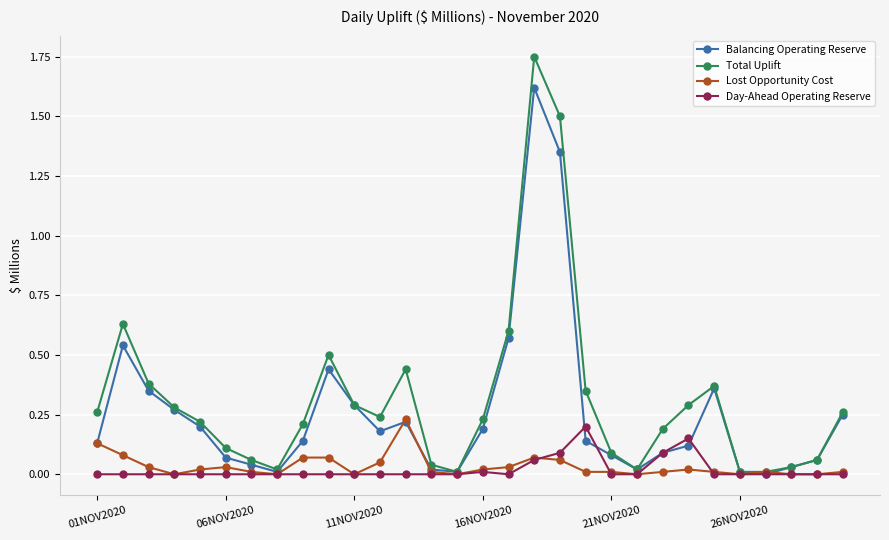

True or false: Lost Opportunity Cost has more than 0 interior local peaks.

True